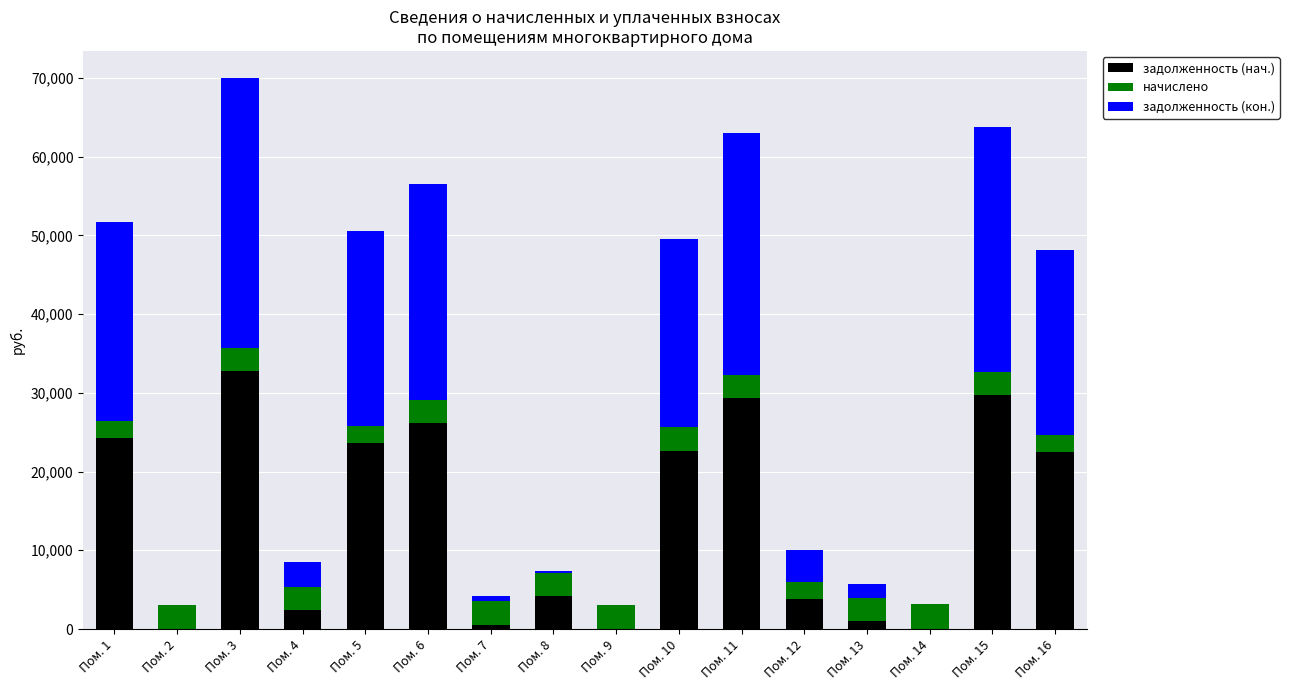

At which category is the sum across all series the highest?

Пом. 3